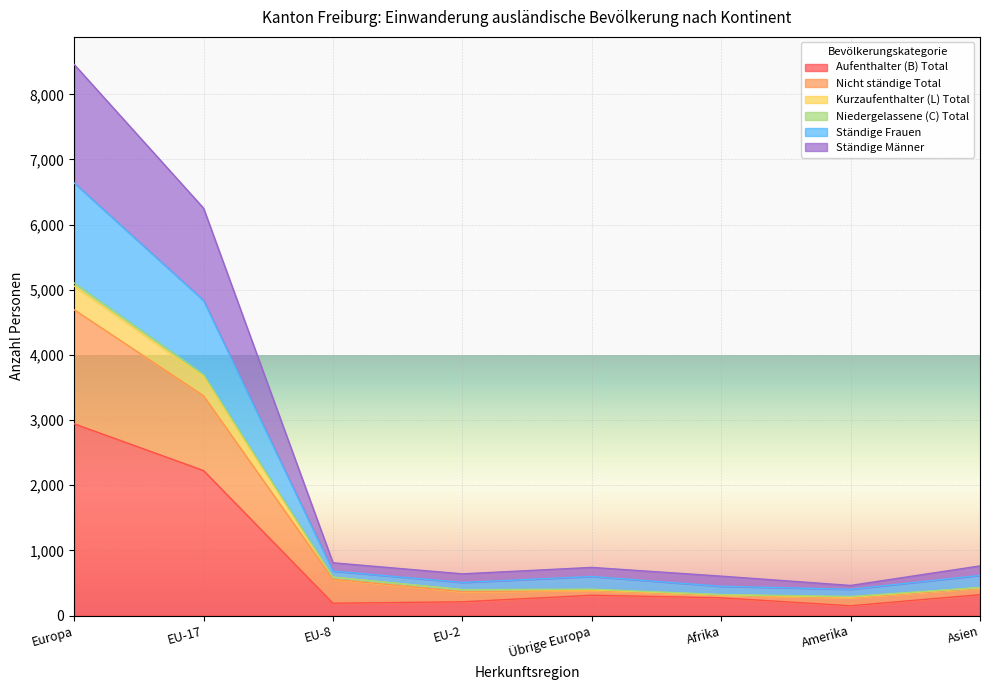

Is it true that Aufenthalter (B) Total equals 312 at Übrige Europa?

True